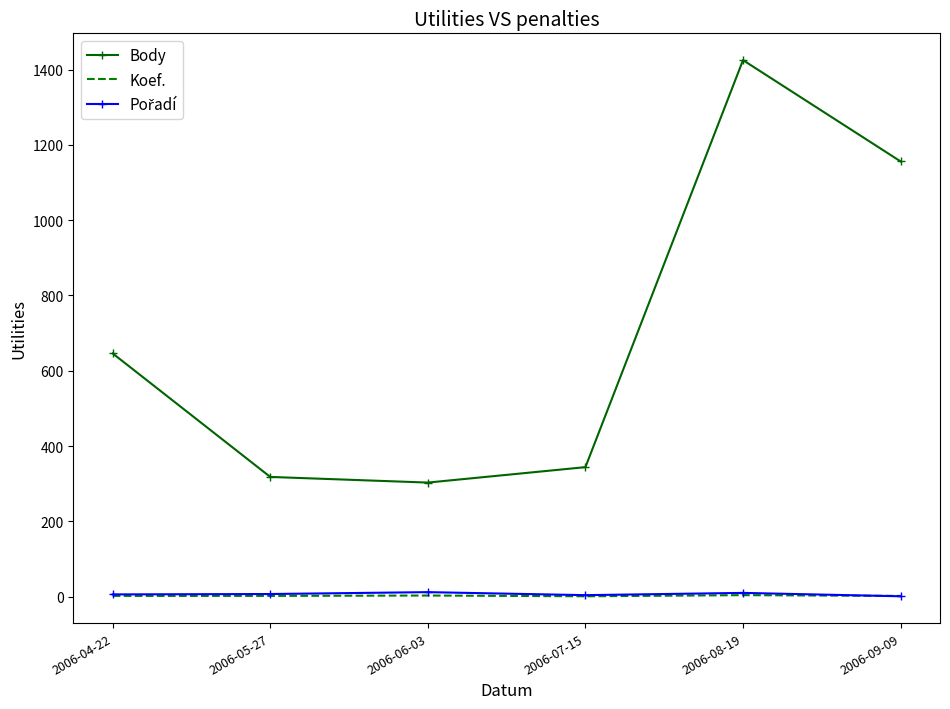

At which category is the sum across all series the highest?

2006-08-19